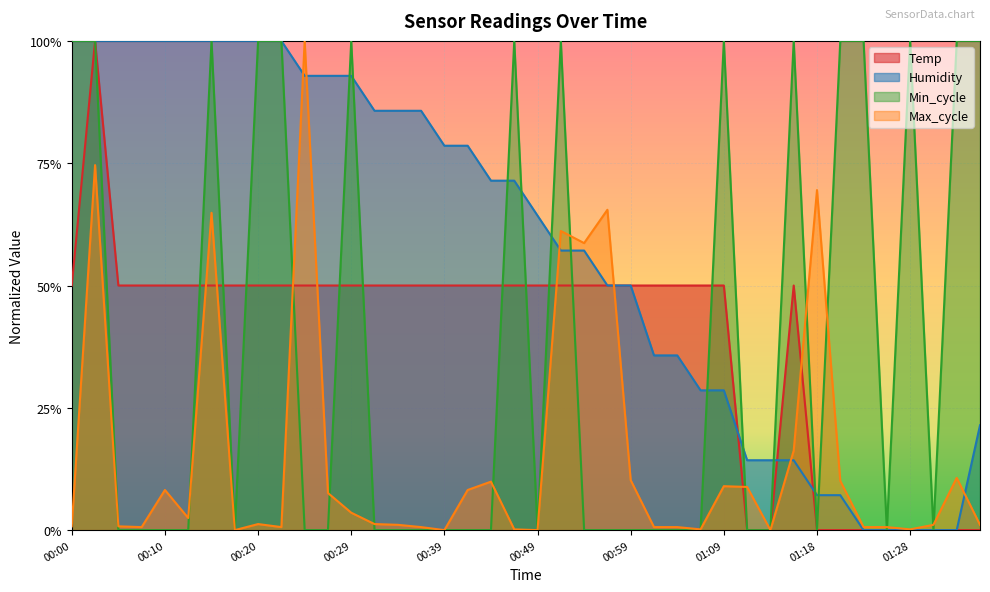

What is the highest value of the Humidity series?

1.0